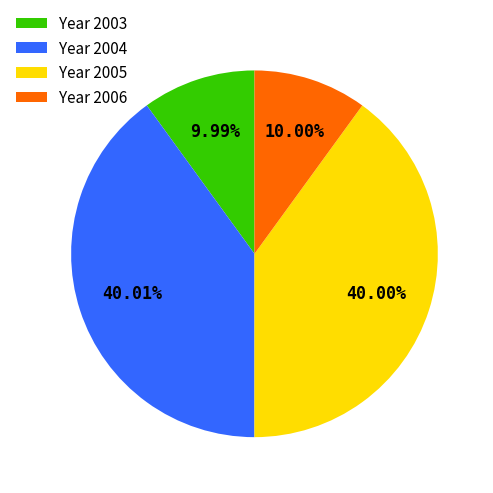

Between Year 2004 and Year 2003, which is larger?

Year 2004